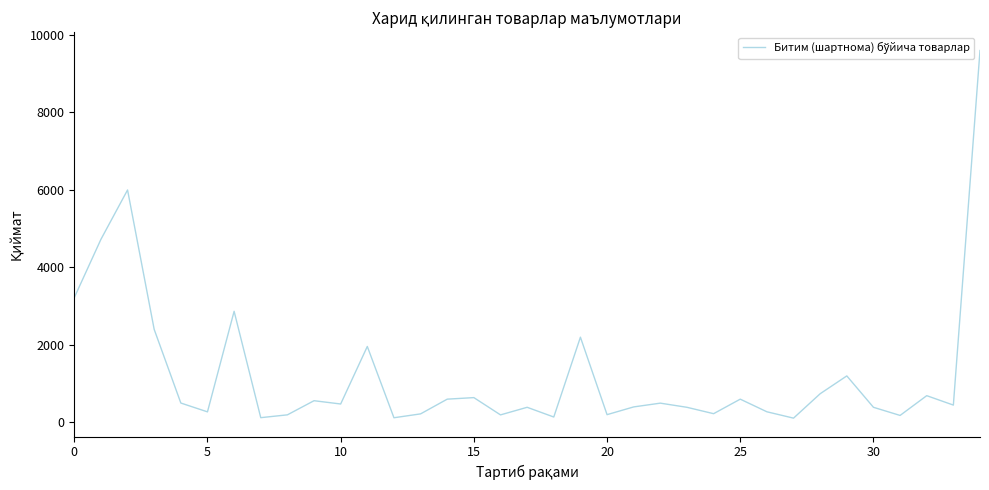

What is the maximum value shown in the chart?

9600.0